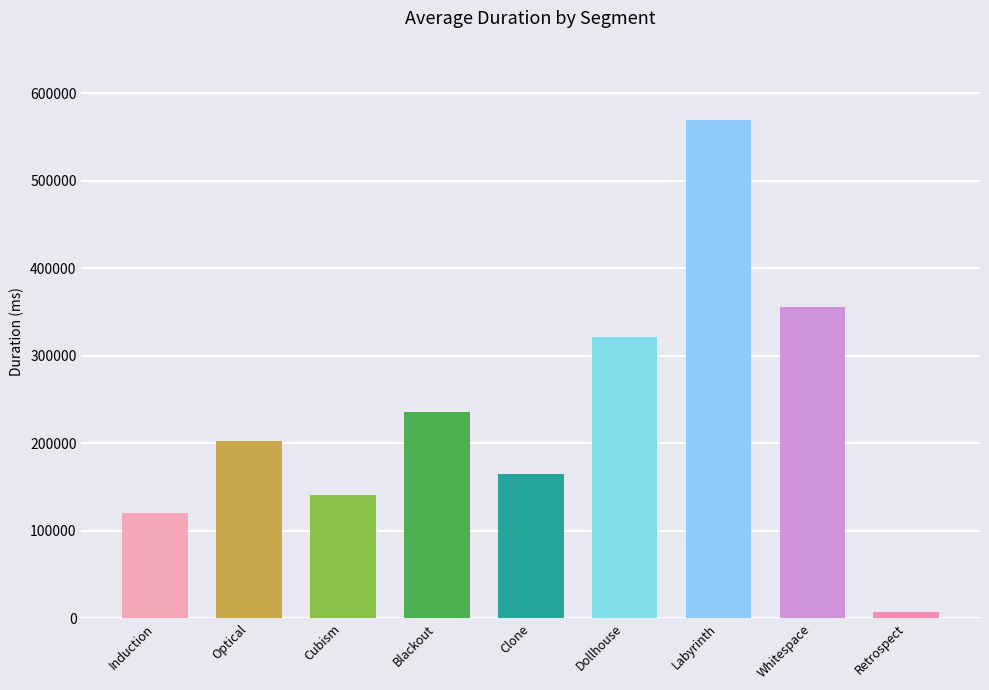

What is the average value?

235359